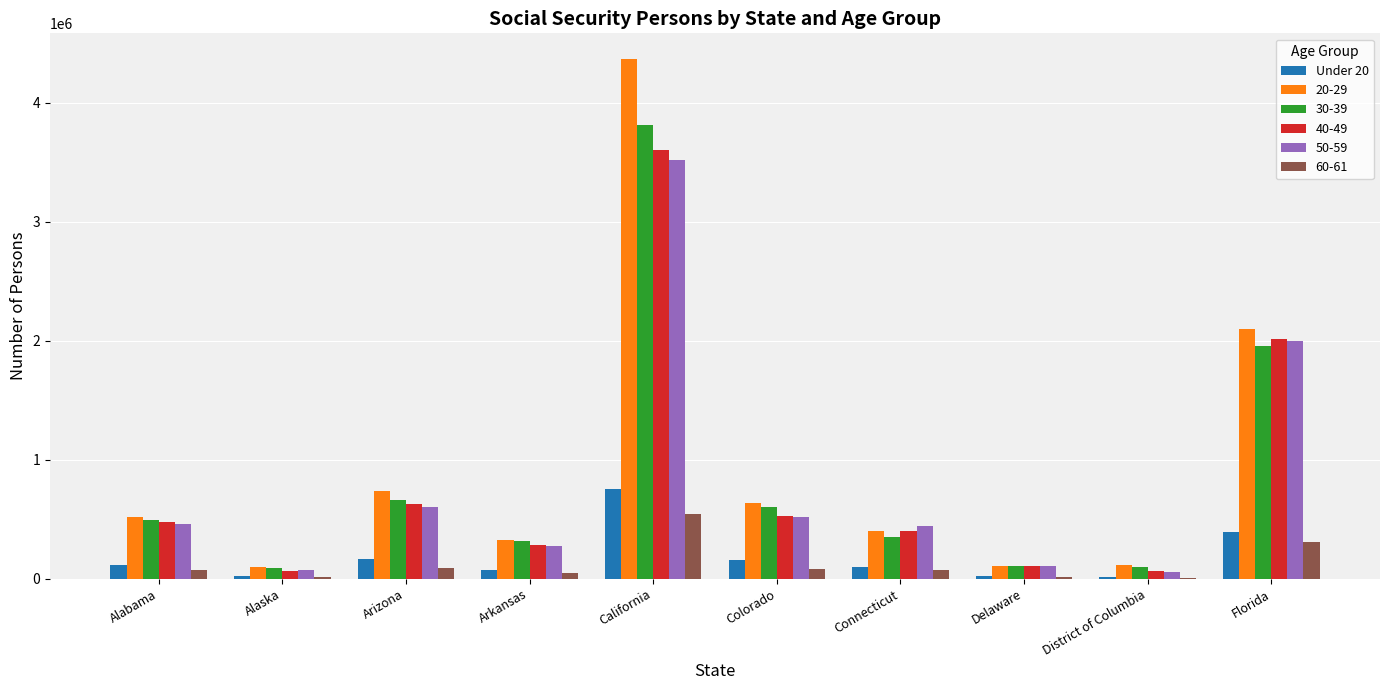

Is the value of 20-29 at Arkansas greater than the value of 50-59 at Arizona?

No